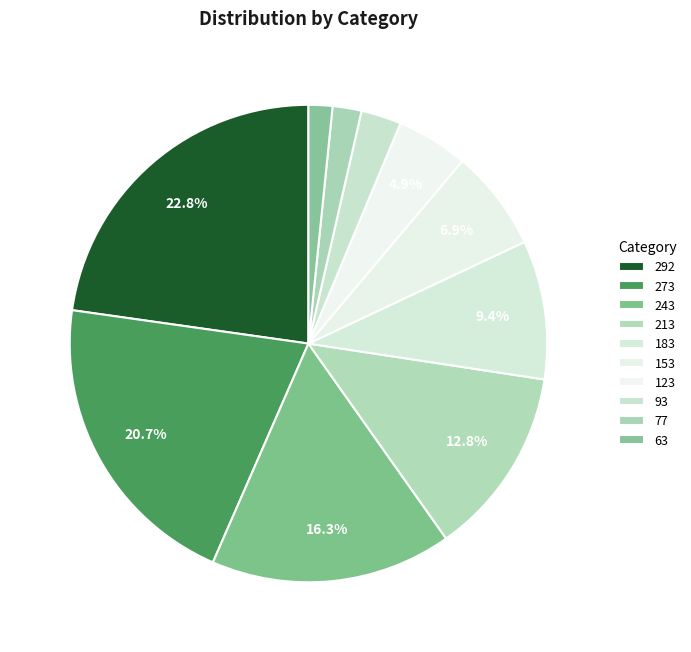

What is the smallest slice in the pie chart?

63